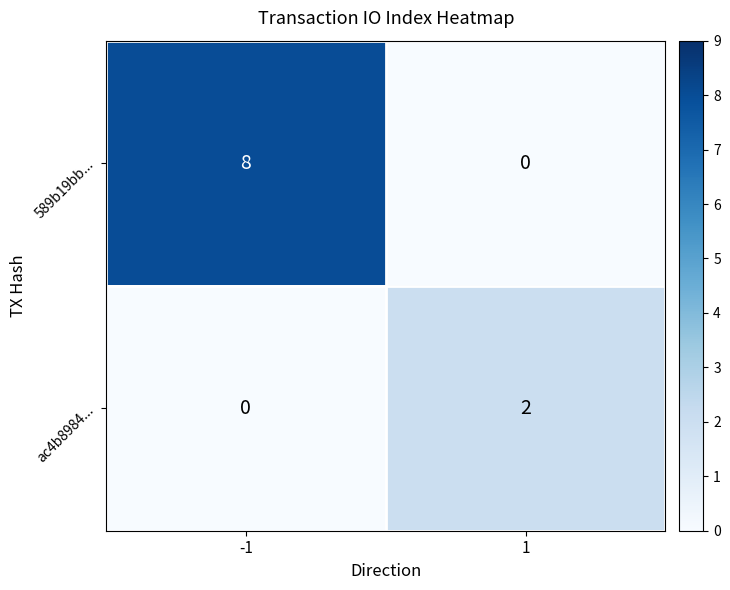

Between -1 and 1, which series saw the biggest shift?

589b19bb...